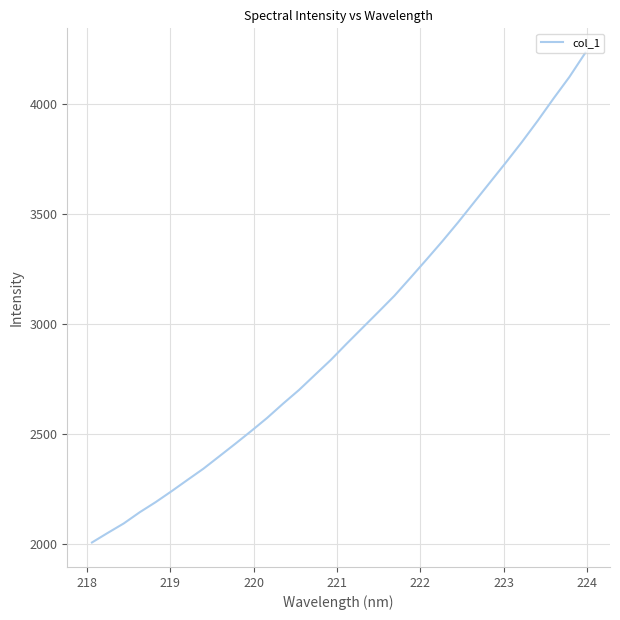

What is the difference between the maximum and minimum values?

2222.1